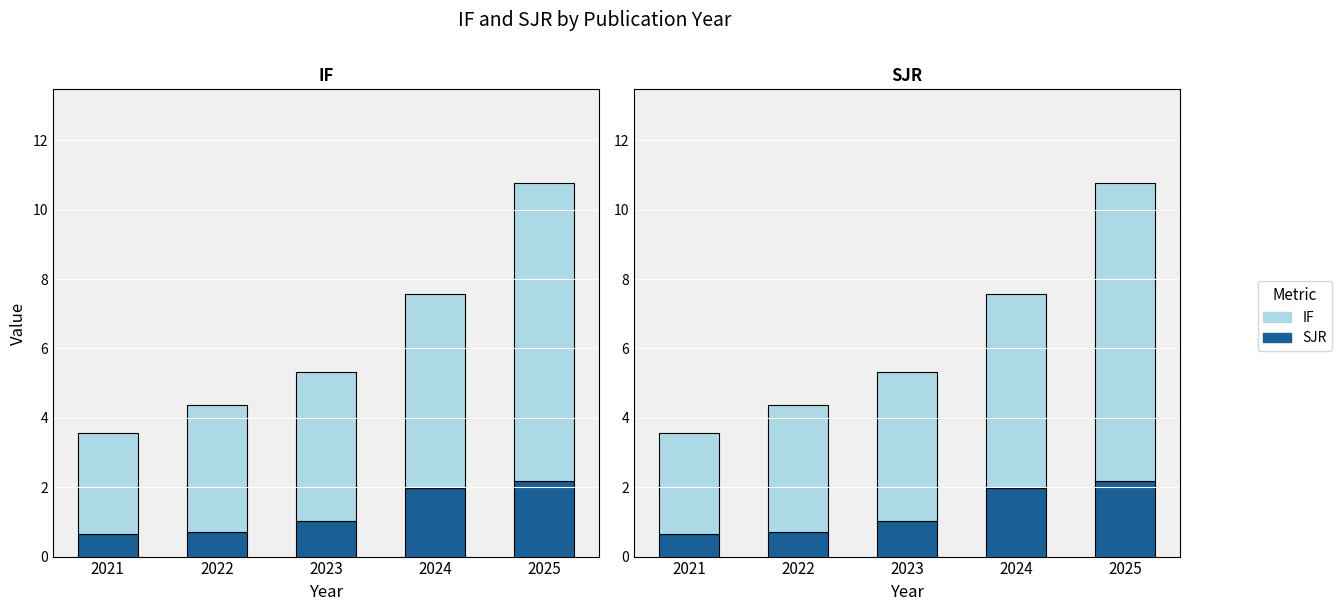

How many groups of bars are there?

5